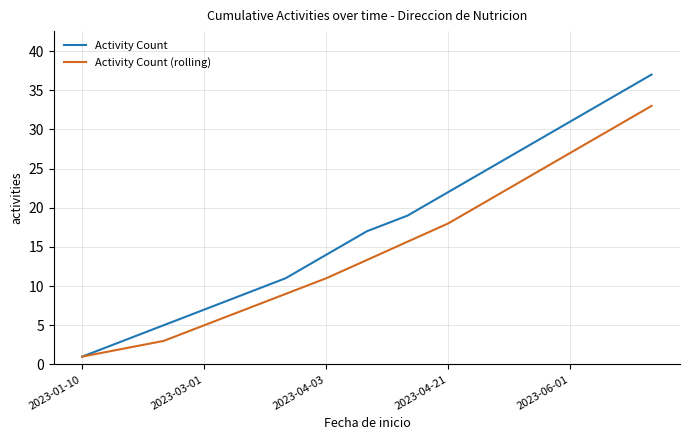

How many lines are shown in the chart?

2